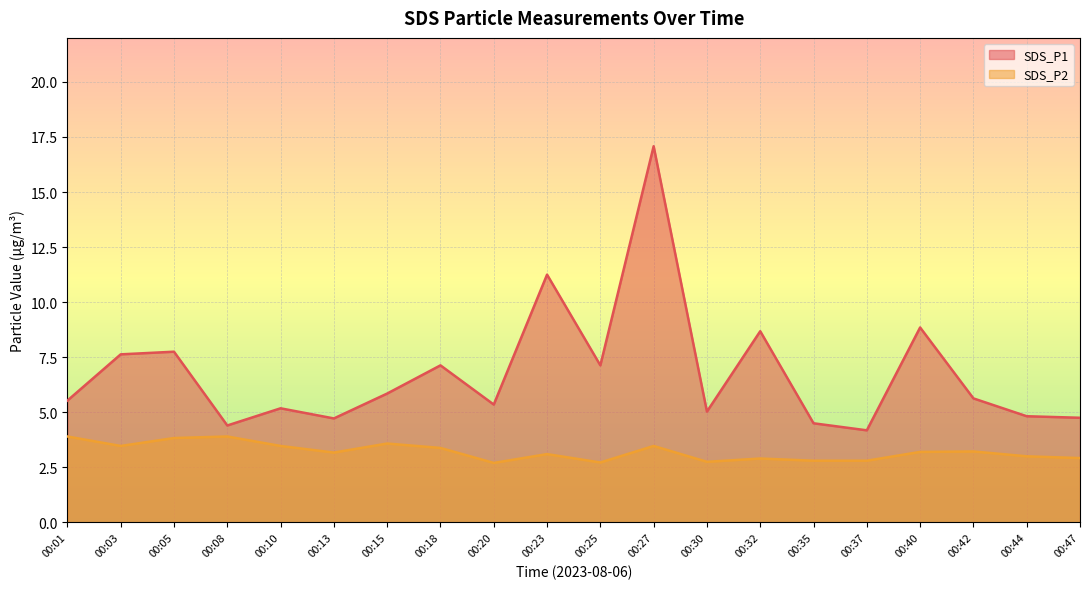

Rank the categories by SDS_P1 value from highest to lowest.

00:27, 00:23, 00:40, 00:32, 00:05, 00:03, 00:18, 00:25, 00:15, 00:42, 00:01, 00:20, 00:10, 00:30, 00:44, 00:47, 00:13, 00:35, 00:08, 00:37